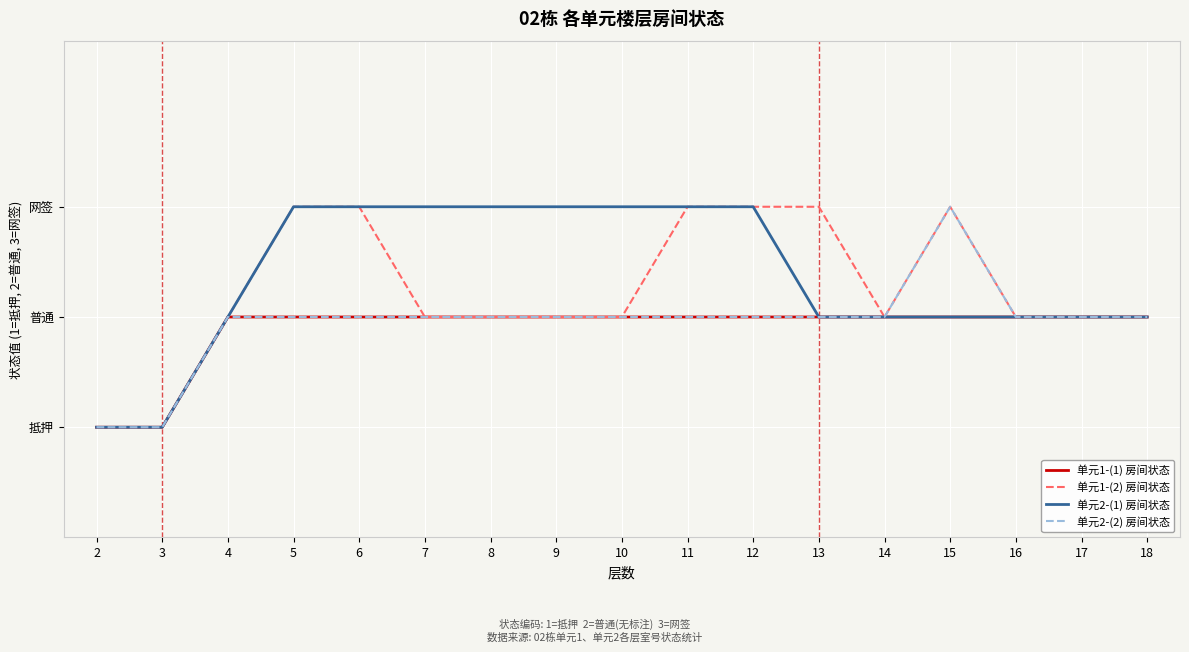

Where is 单元1-(1) 房间状态 nearest to the value 1?

2